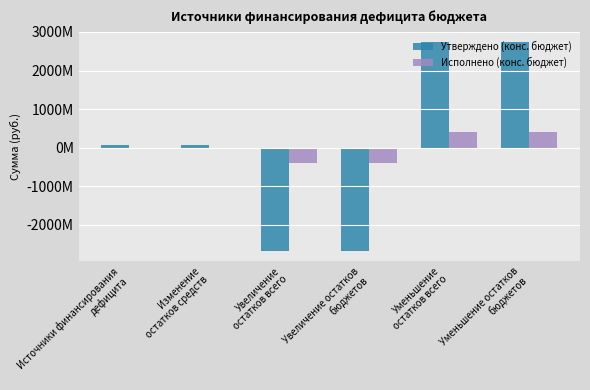

Does the chart contain stacked bars?

No